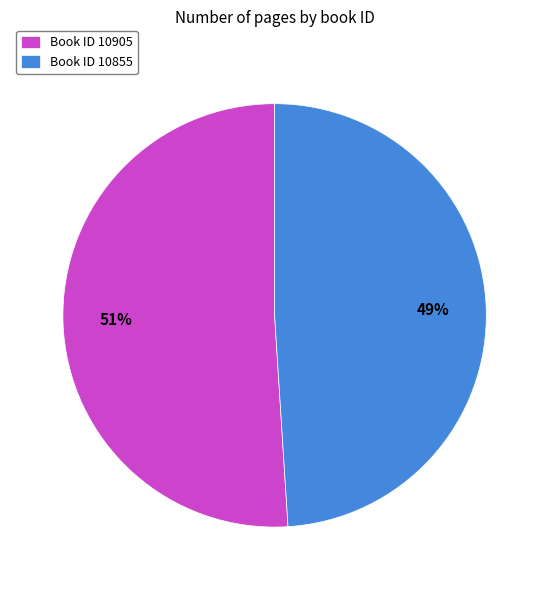

Which has a higher value, Book ID 10905 or Book ID 10855?

Book ID 10905